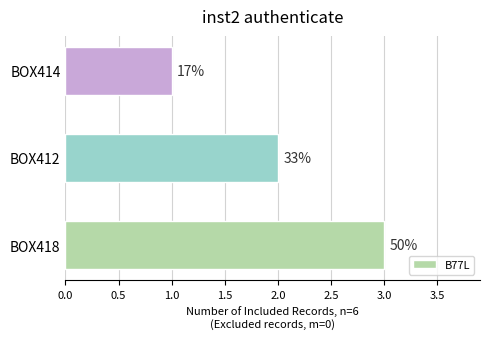

What is the average value?

2